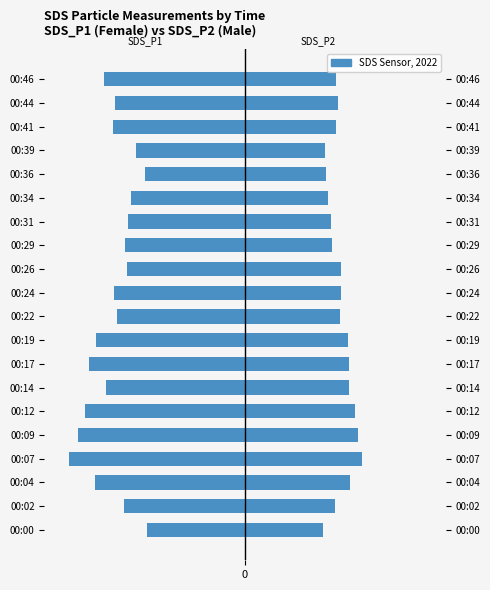

Rank the series at 00:29 from lowest to highest value.

SDS_P1, SDS_P2